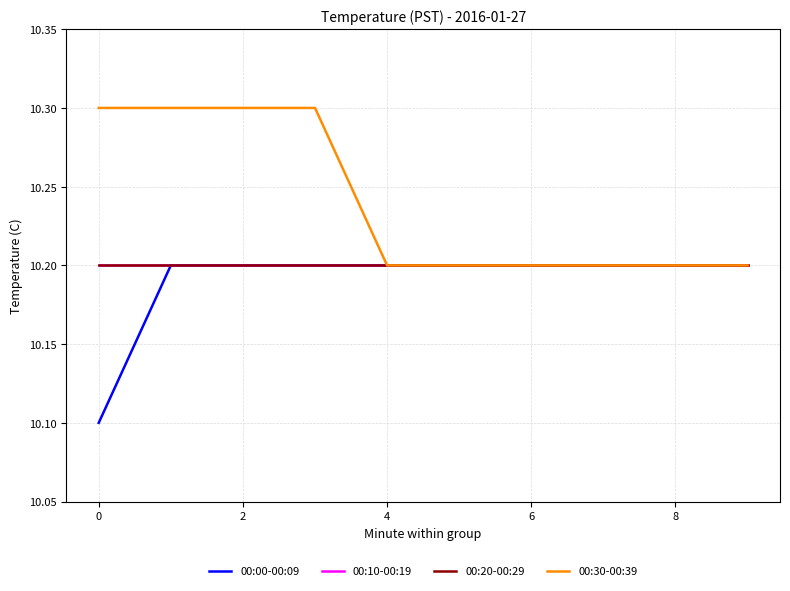

Does the chart display data point markers on the line(s)?

No